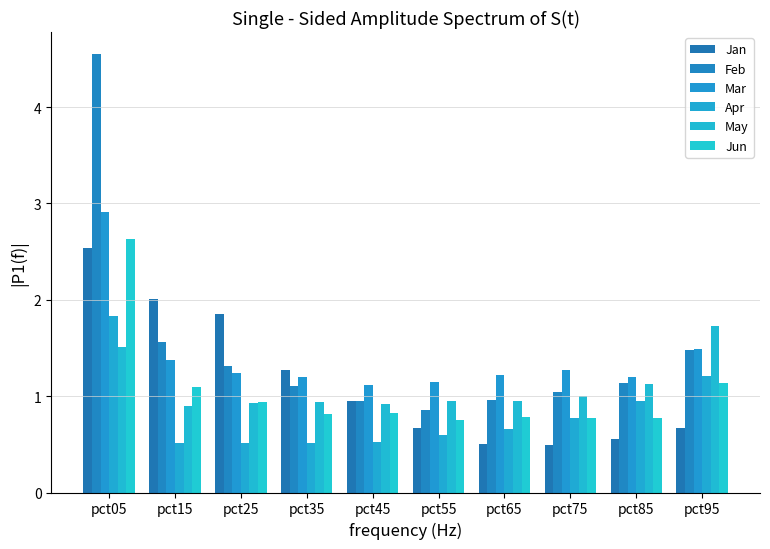

True or false: May has a value of 1.1 at pct85.

True